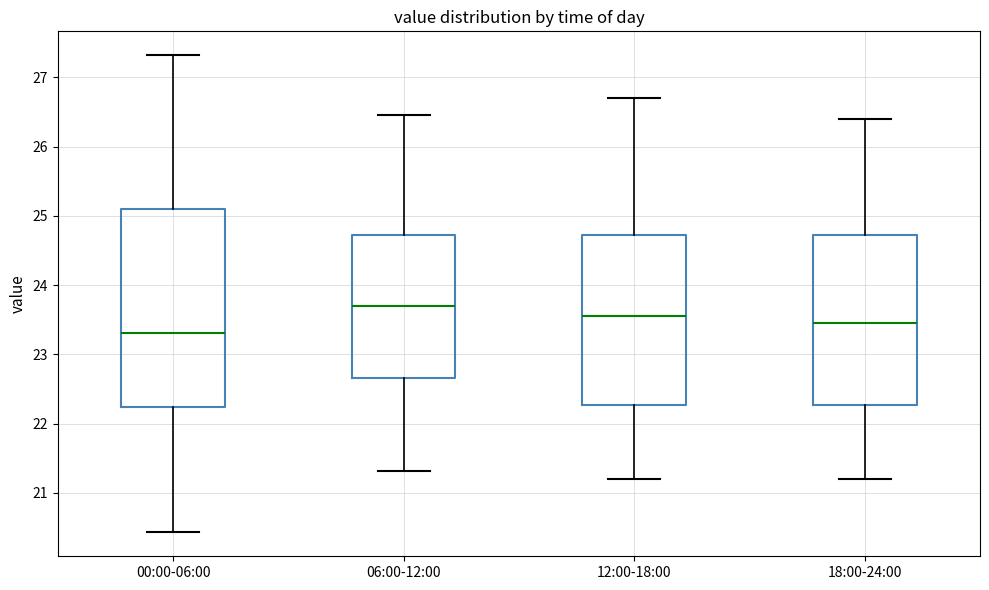

Where does the lower whisker of the box for 00:00-06:00 end on the y-axis? The values are not printed on the chart, so give them approximately, as read against the axis.

20.4